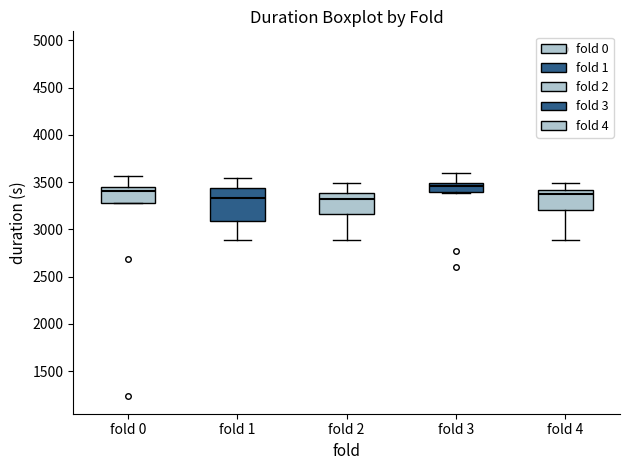

Where does the upper whisker of the box for fold 3 end on the y-axis? The values are not printed on the chart, so give them approximately, as read against the axis.

3600